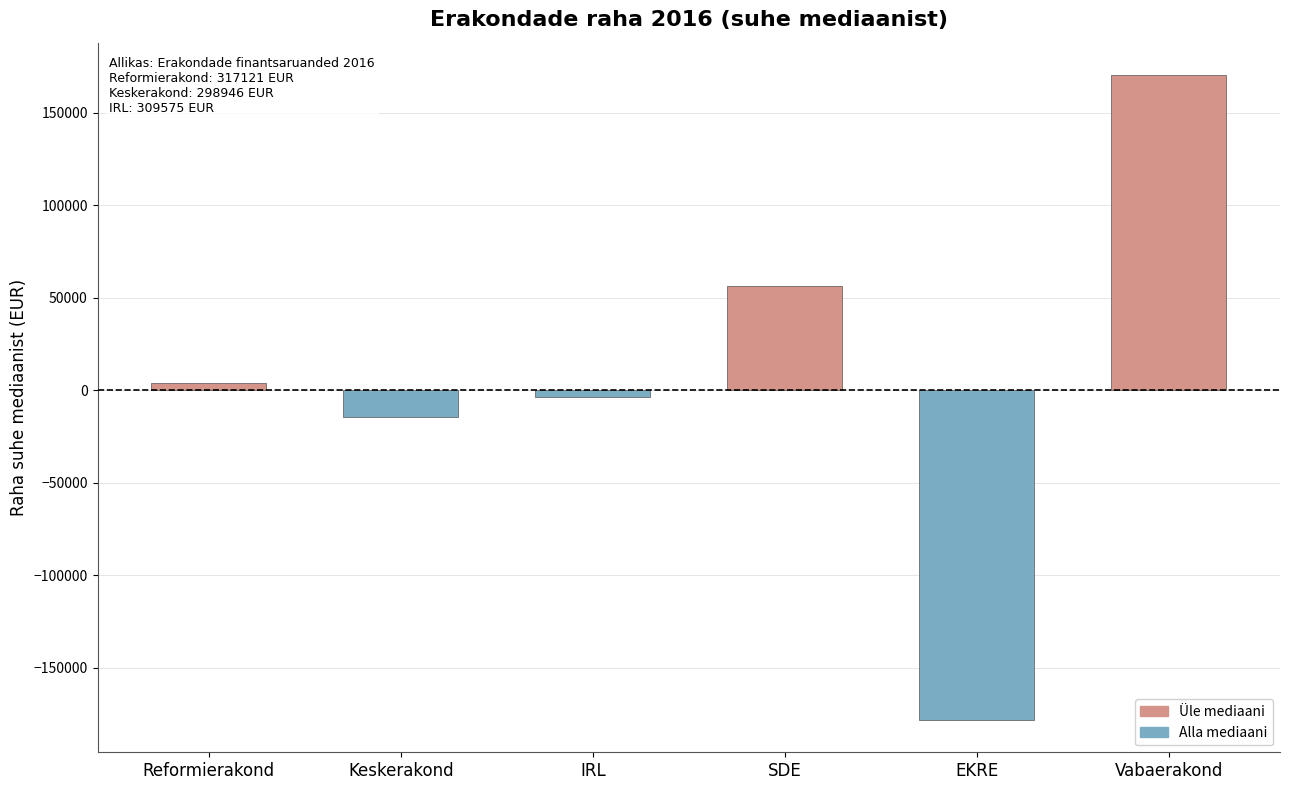

Where is the data nearest to the value -3837?

IRL